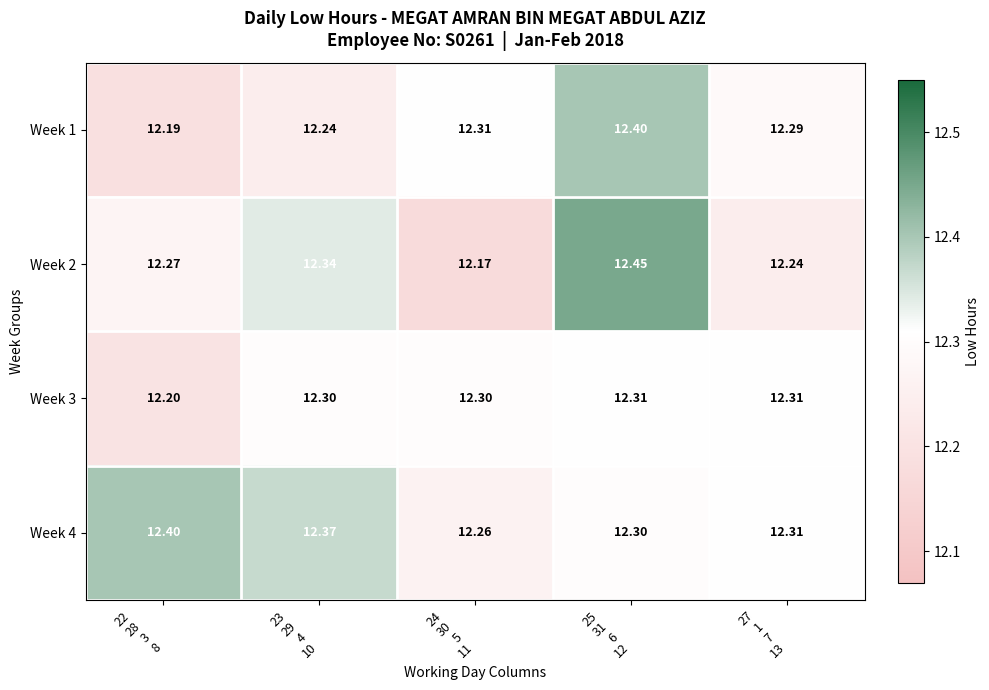

Count the number of categories in the chart.

5